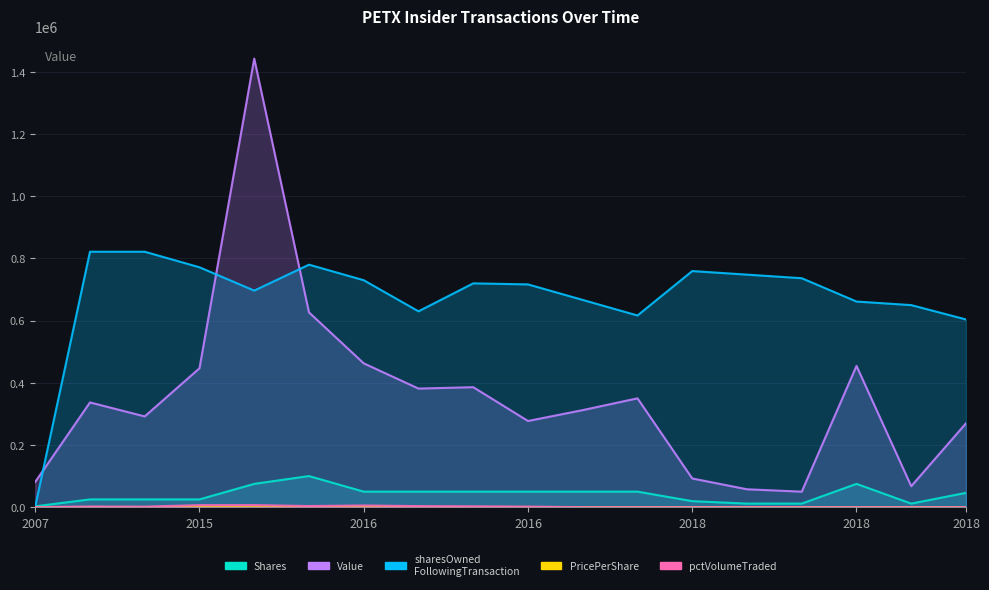

Which series has the widest spread of values?

transactionValue